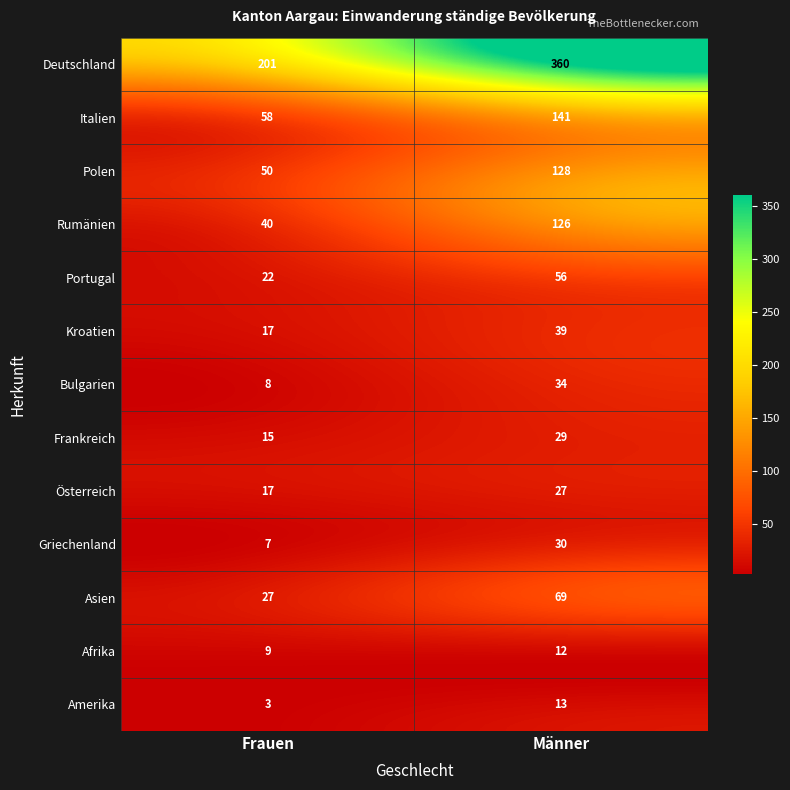

Reading left to right, transcribe all the data shown in this chart.

Deutschland: 201	360
Italien: 58	141
Polen: 50	128
Rumänien: 40	126
Portugal: 22	56
Kroatien: 17	39
Bulgarien: 8	34
Frankreich: 15	29
Österreich: 17	27
Griechenland: 7	30
Asien: 27	69
Afrika: 9	12
Amerika: 3	13